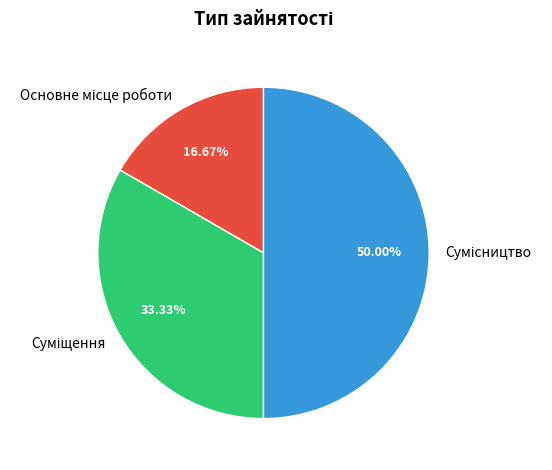

Count the number of slices in the pie.

3